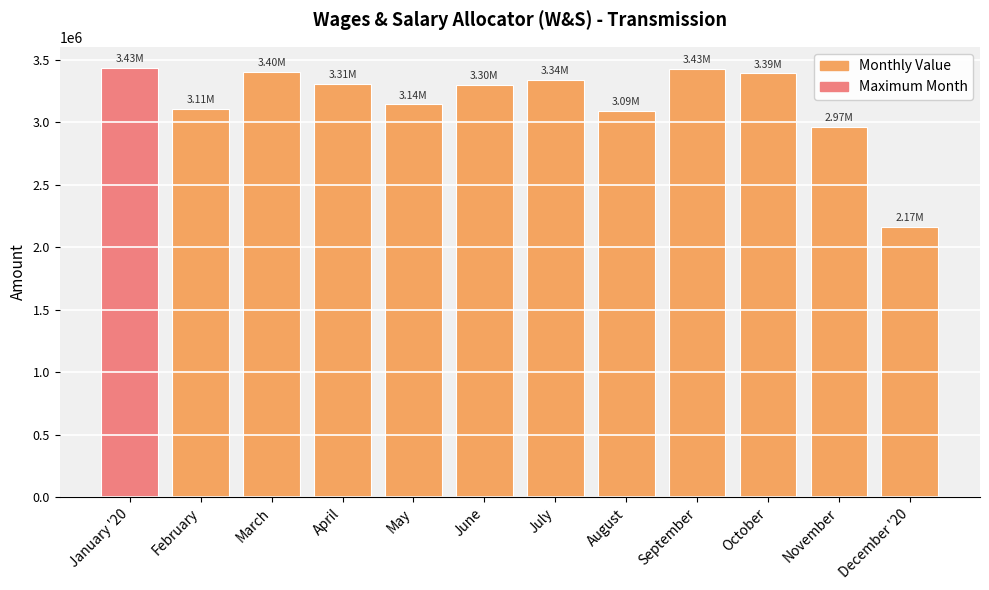

True or false: the data shows 1271992.8 at January '20.

False